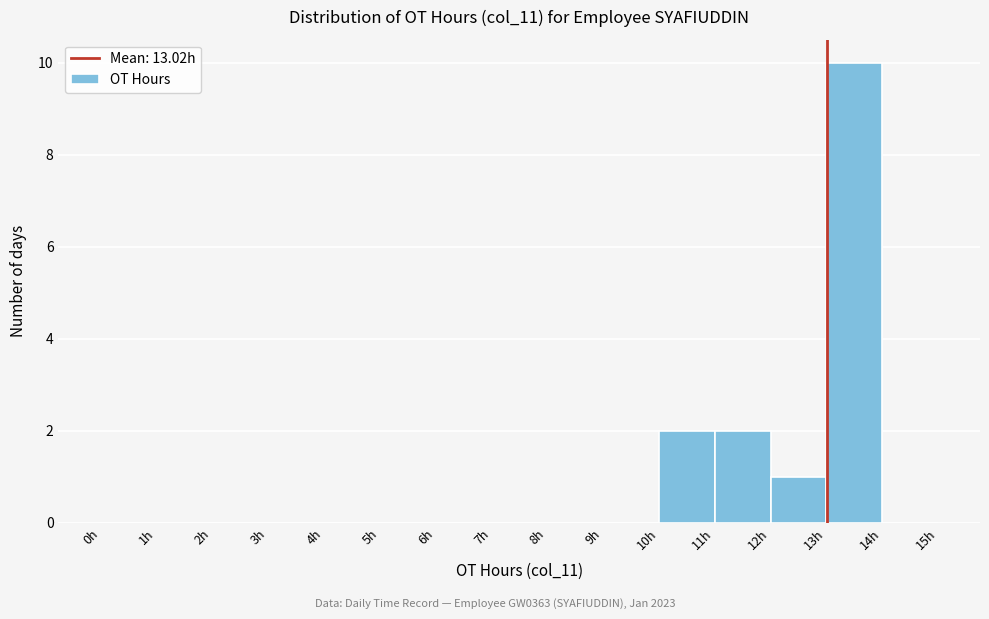

How tall is the bar that spans 13 to 14 on the x-axis? The values are not printed on the chart, so give them approximately, as read against the axis.

10